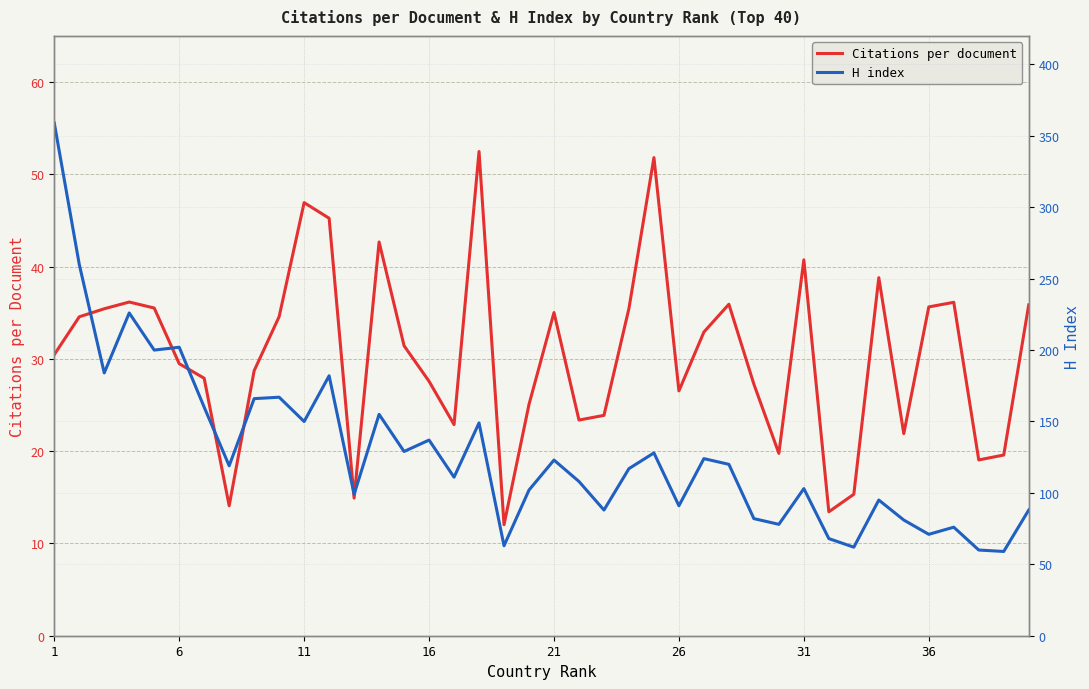

What are all the series names shown in the legend?

Citations per document, H index